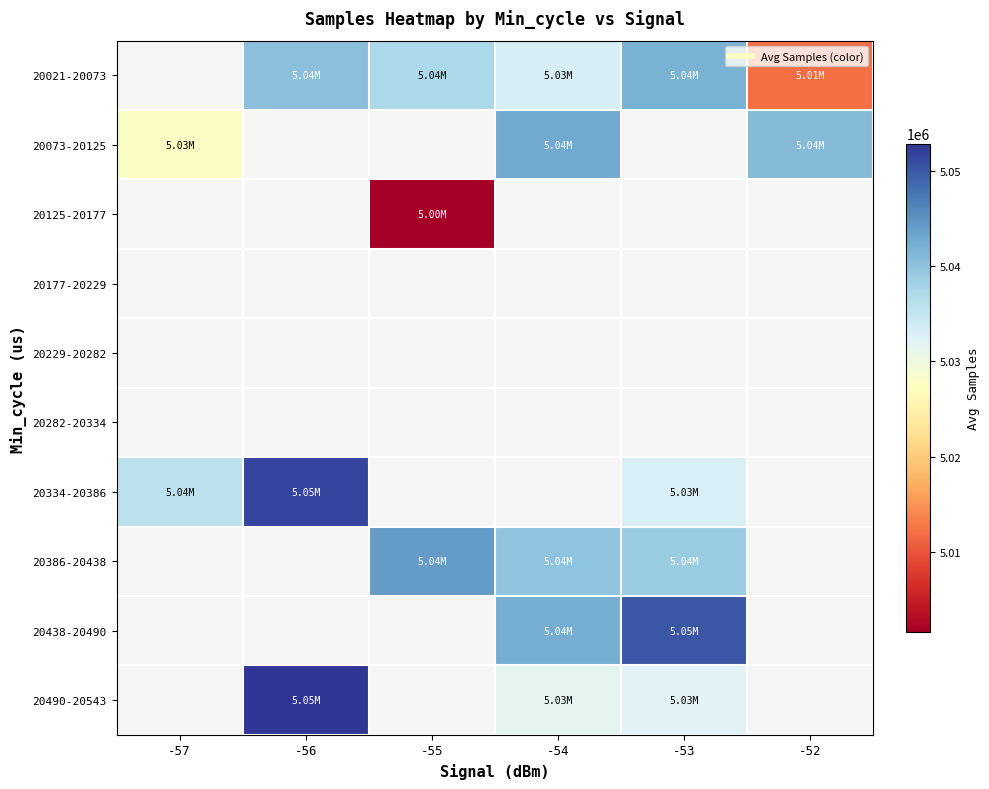

At which category does the chart reach its peak across all series?

-56